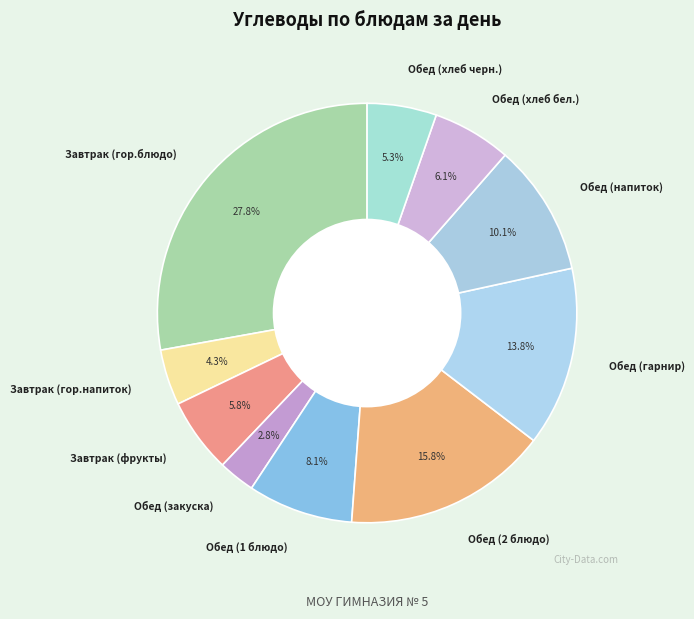

Combined, what portion of the pie is Завтрак (гор.напиток) and Обед (1 блюдо)?

12.4%